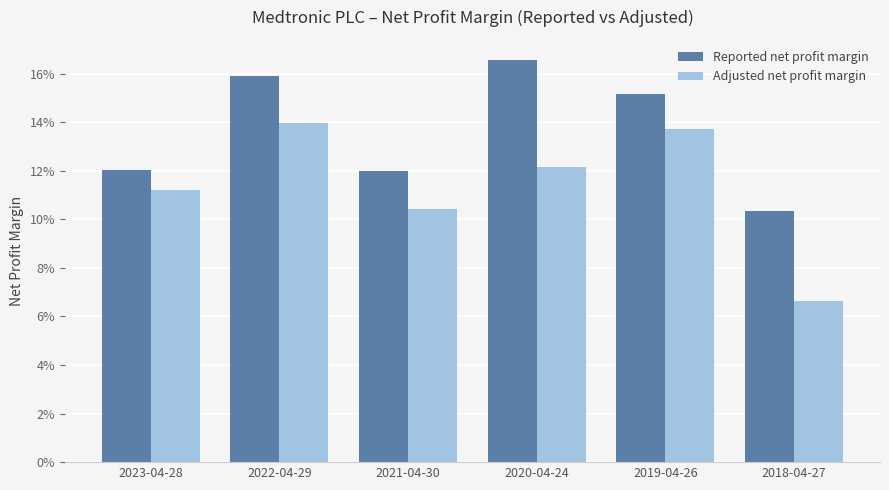

The value of Reported net profit margin at 2021-04-30 is 0.1. True or false?

True